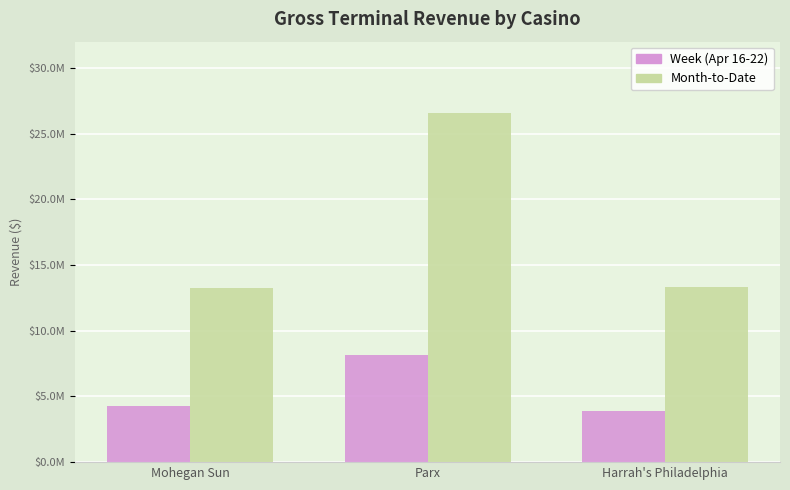

At Harrah's Philadelphia, list the series in order from largest to smallest.

Month-to-Date, Week (Apr 16-22)